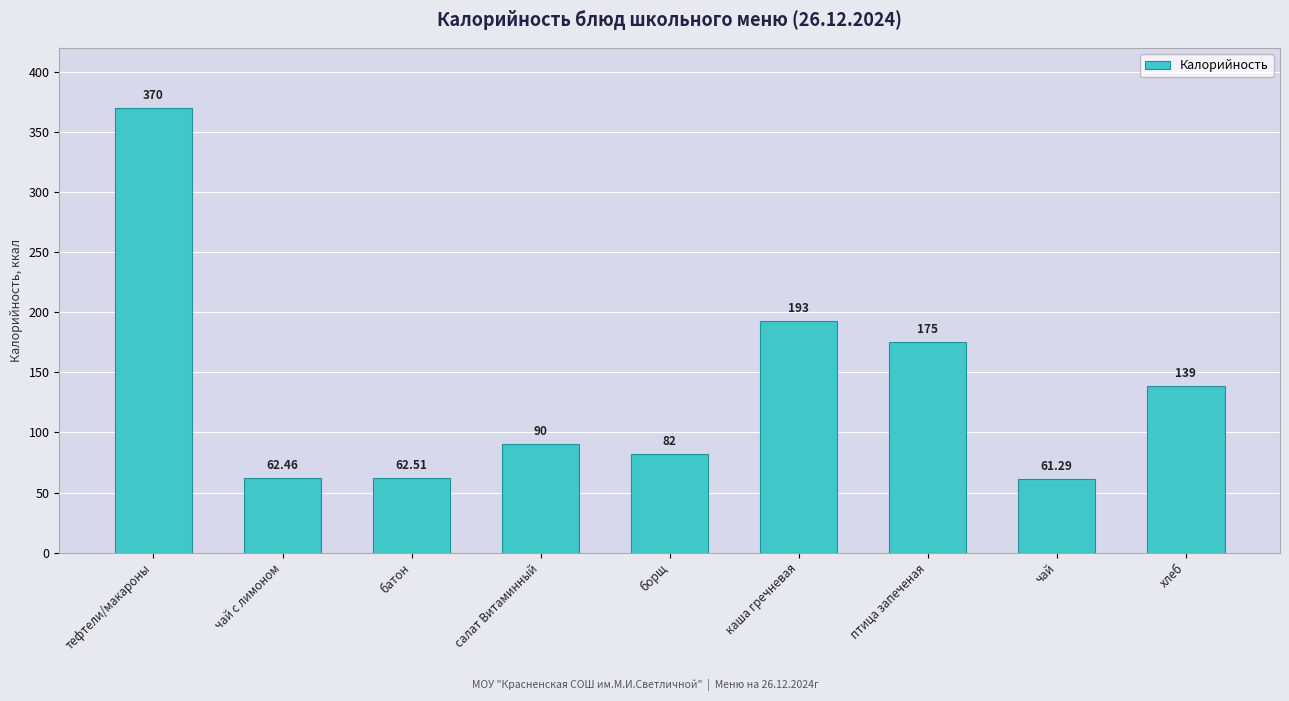

At which category does the chart reach its peak across all series?

тефтели/макароны